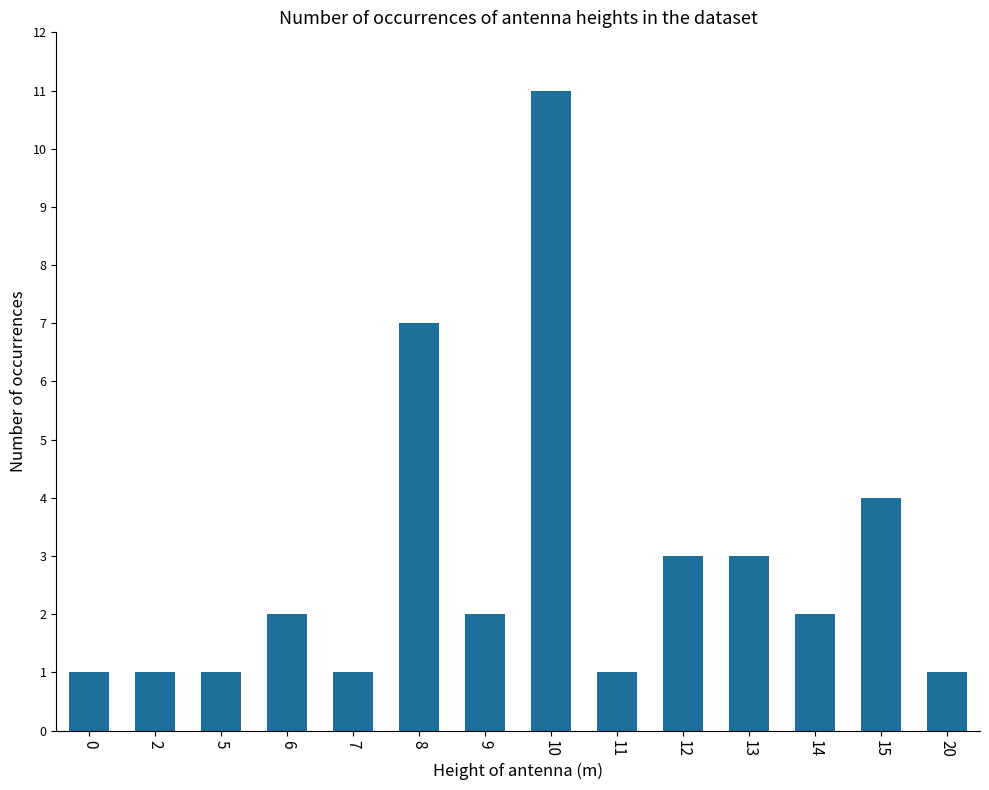

Does the chart contain stacked bars?

No